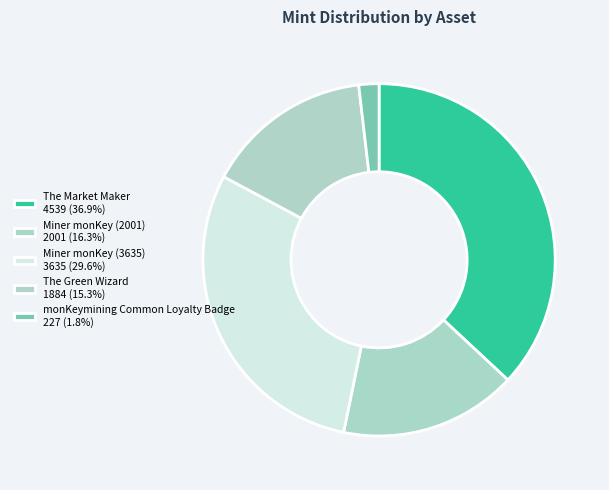

Is monKeymining Common Loyalty Badge the majority of the pie?

No